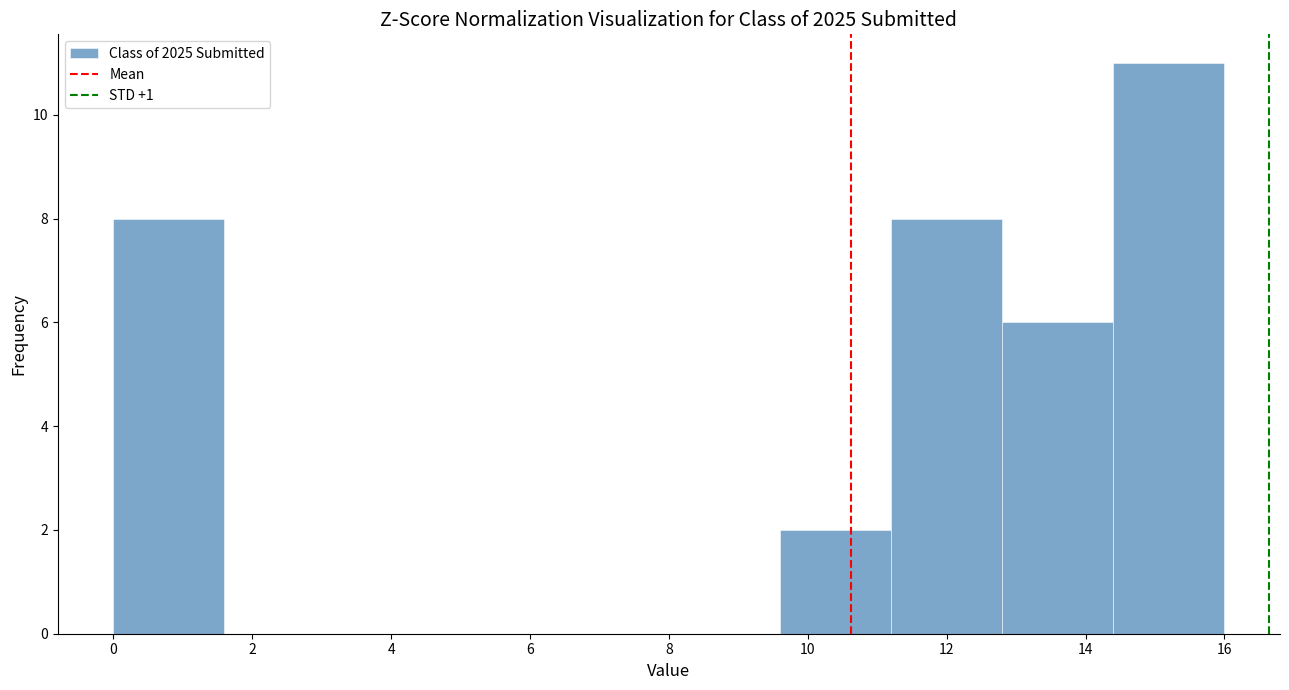

How tall is the bar that spans 14.4 to 16.0 on the x-axis? The values are not printed on the chart, so give them approximately, as read against the axis.

11